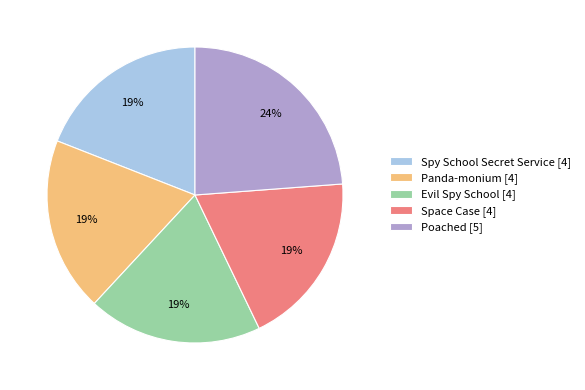

Do Space Case [4] and Spy School Secret Service [4] together represent more than half of the pie?

No